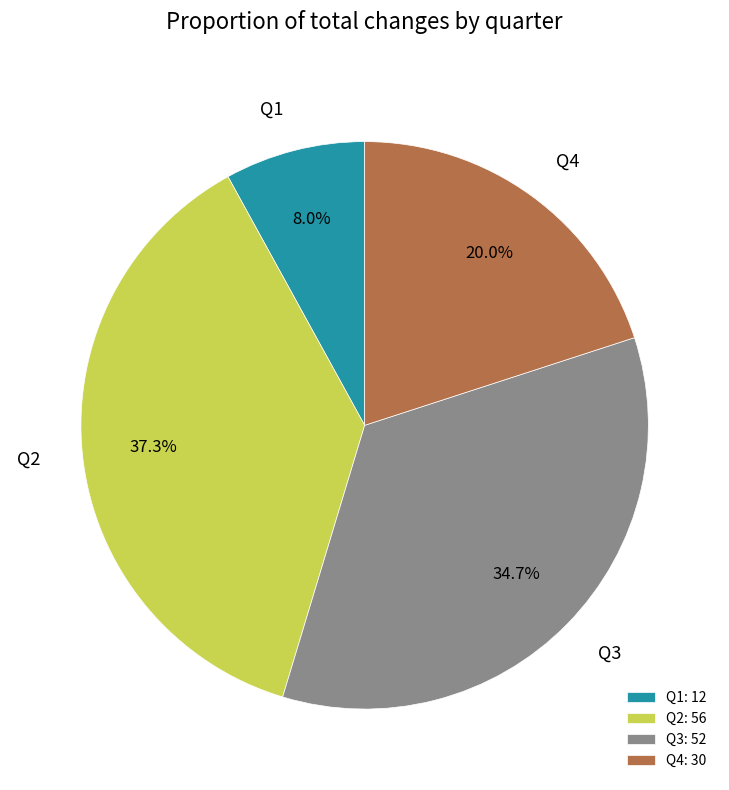

Between Q1 and Q3, which is larger?

Q3